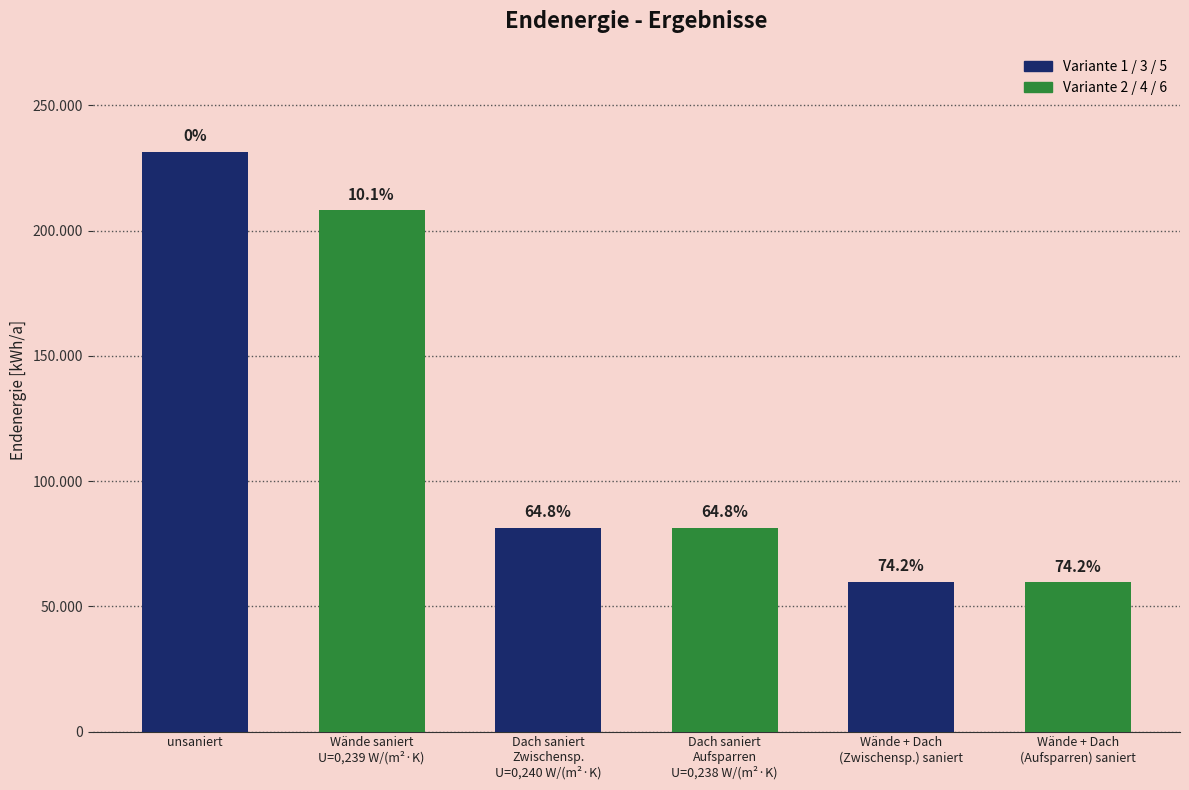

Are the bars horizontal?

No